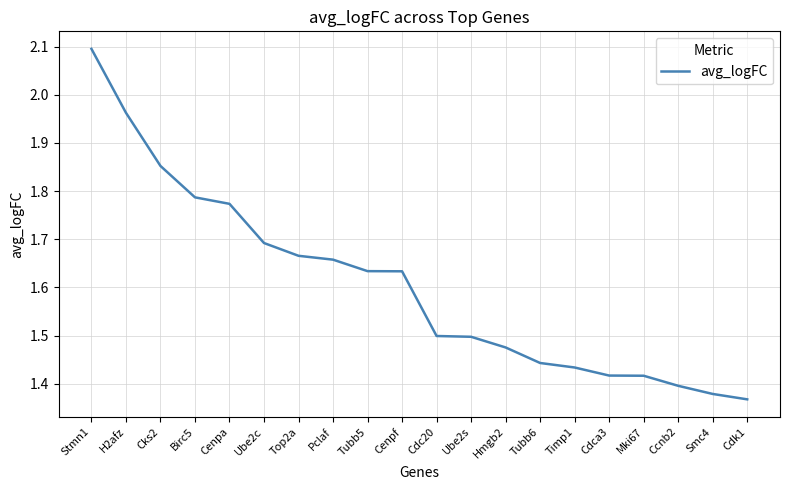

What is the maximum value shown in the chart?

2.1